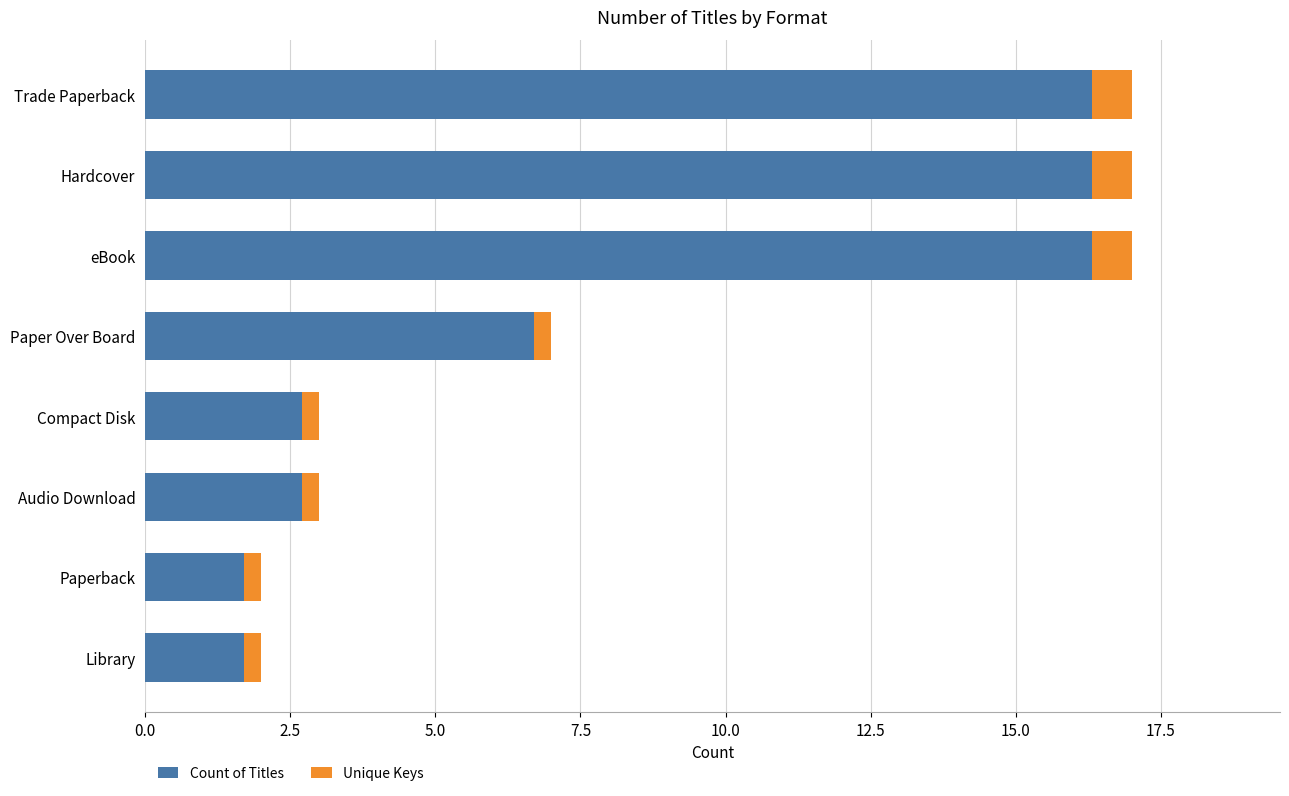

What is the sum of all Unique Keys values?

3.5